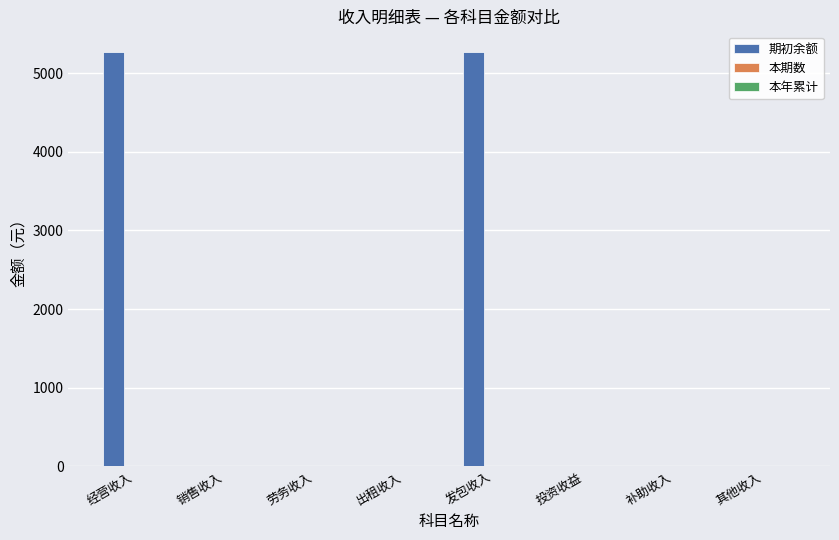

What is the change in value from 劳务收入 to 发包收入?

+5270